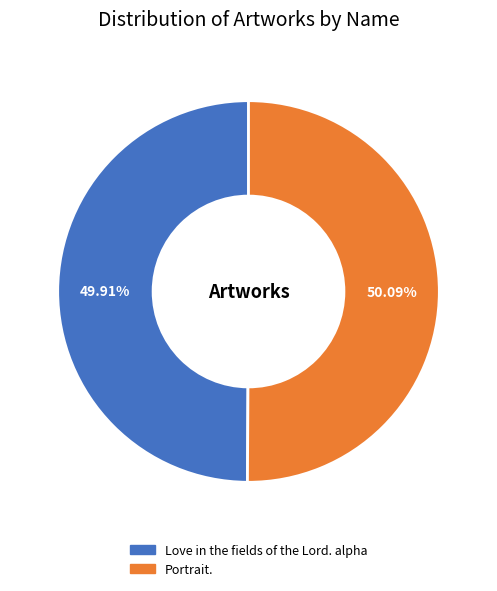

Count the number of slices in the pie.

2